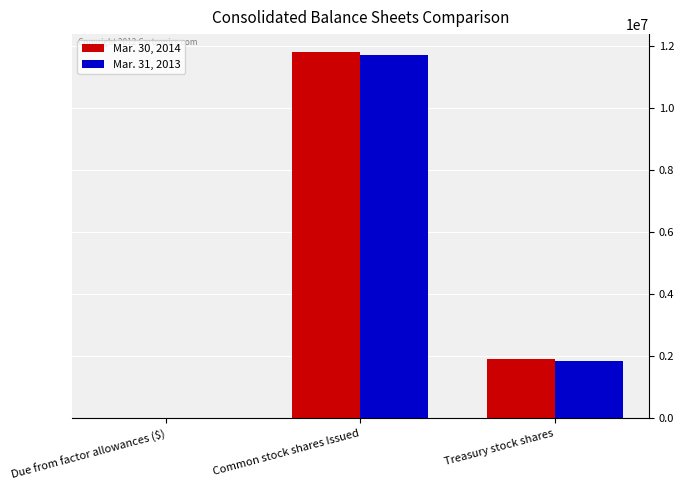

The value of Mar. 31, 2013 at Common stock shares Issued is 11696022. True or false?

True